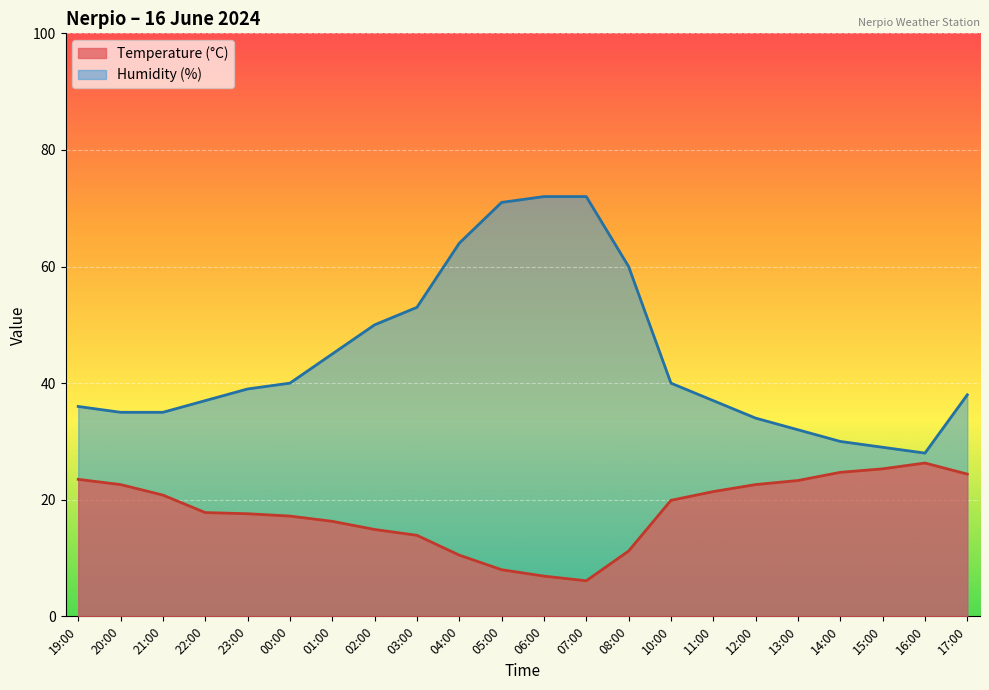

What is the label of the 6th point from the left?

00:00